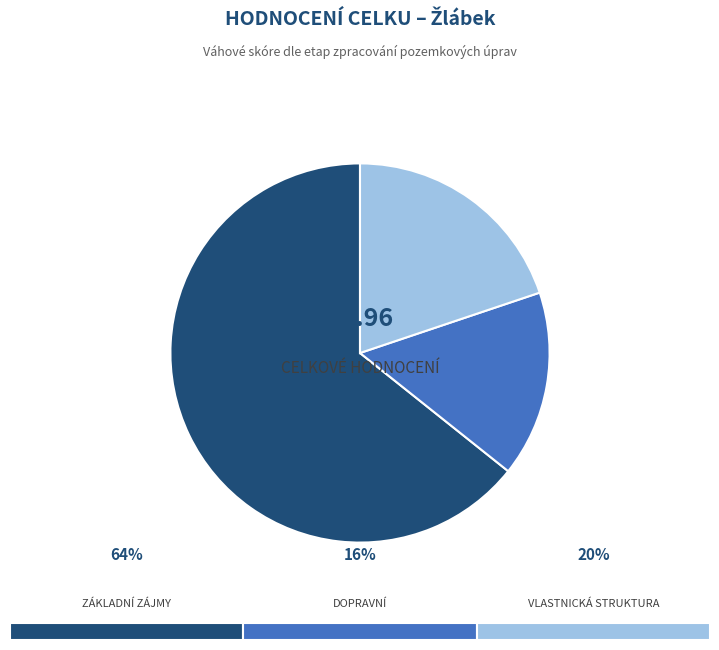

Does any single category account for the majority?

Yes